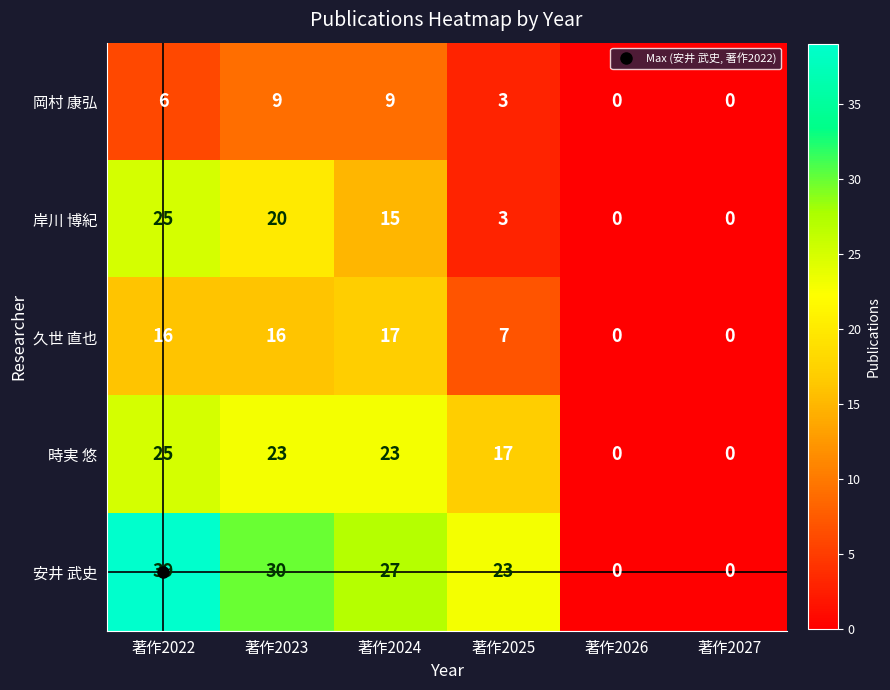

What is the difference between the maximum and minimum values in the 久世 直也 series?

17